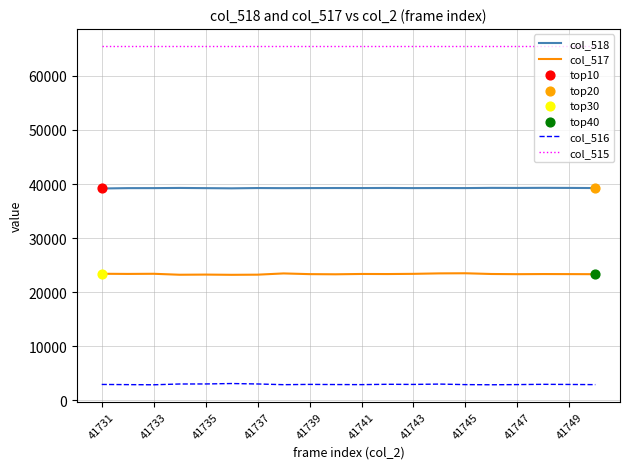

Which series has the largest total across all categories?

col_515